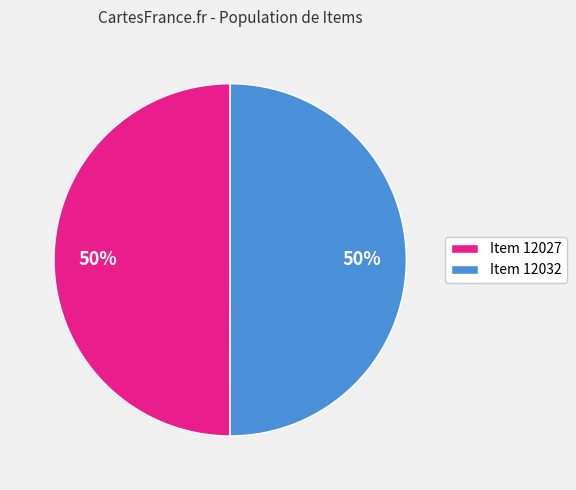

Count the number of slices in the pie.

2